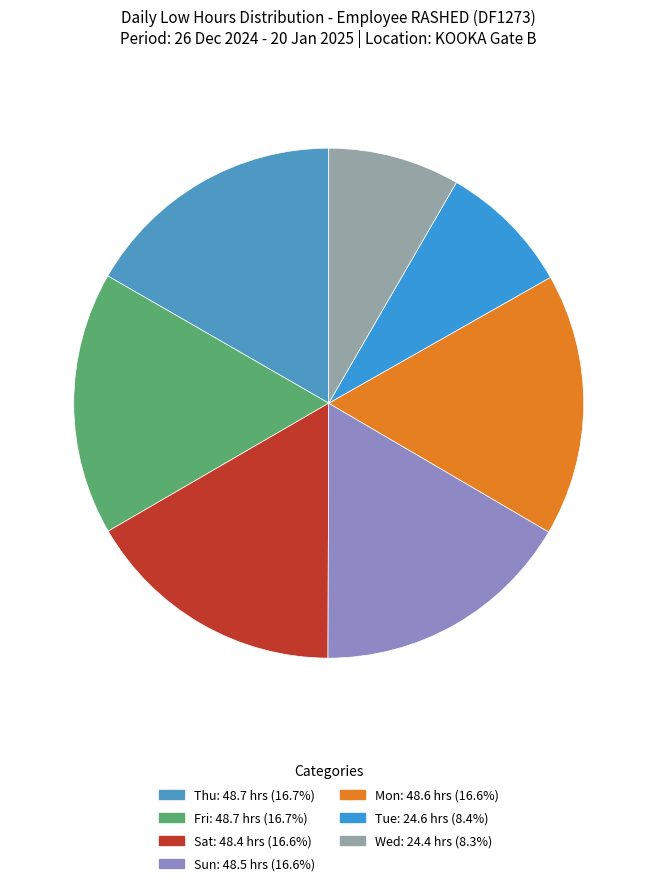

Which slice is the smallest?

Day 1 (Wed)